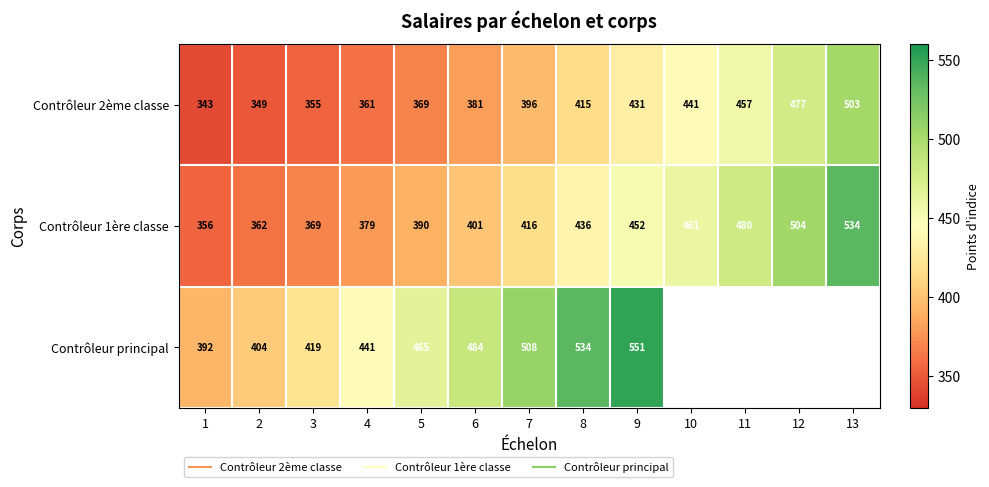

Is it true that Contrôleur principal equals 621.4 at 4?

False